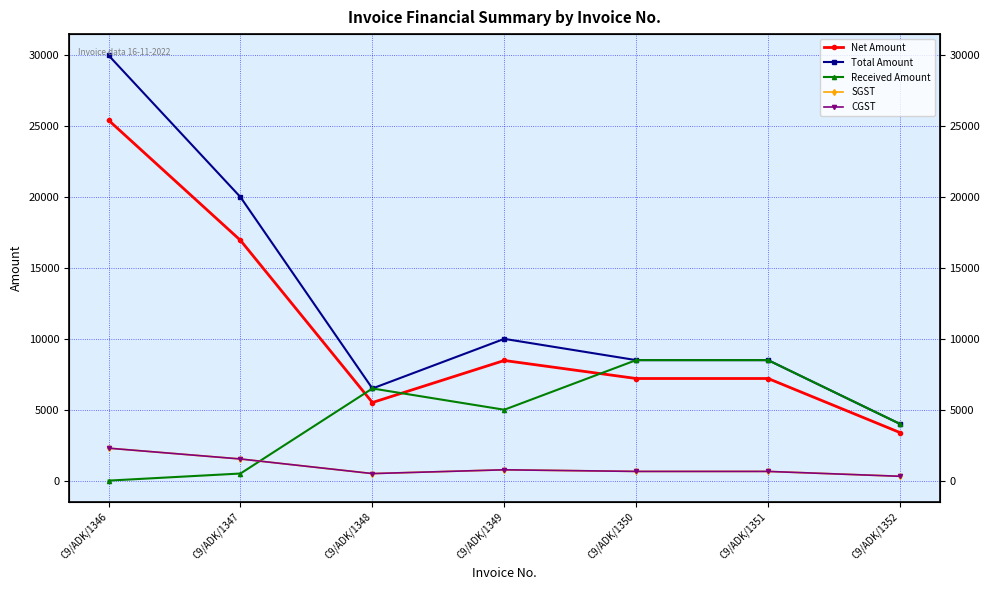

What is the average value of the CGST series?

953.4